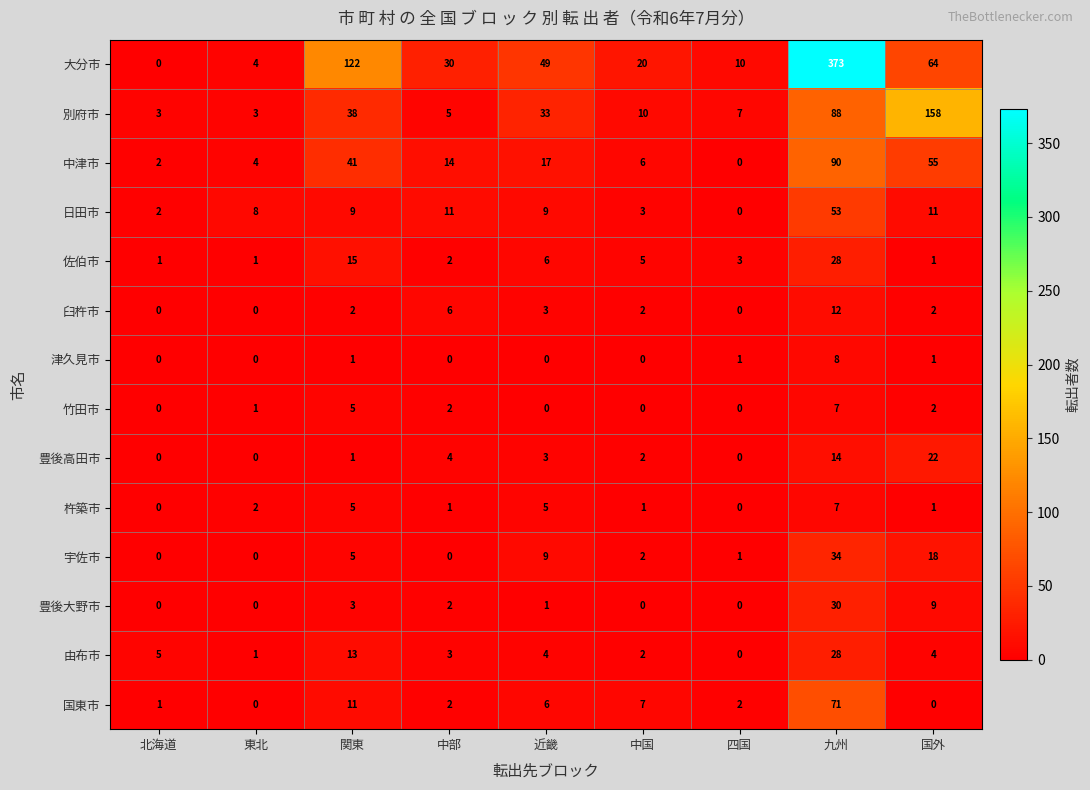

How many values in 津久見市 are above zero?

4